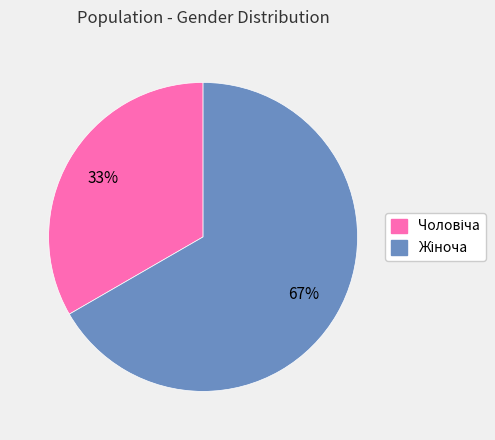

Is there a majority slice in this chart?

Yes